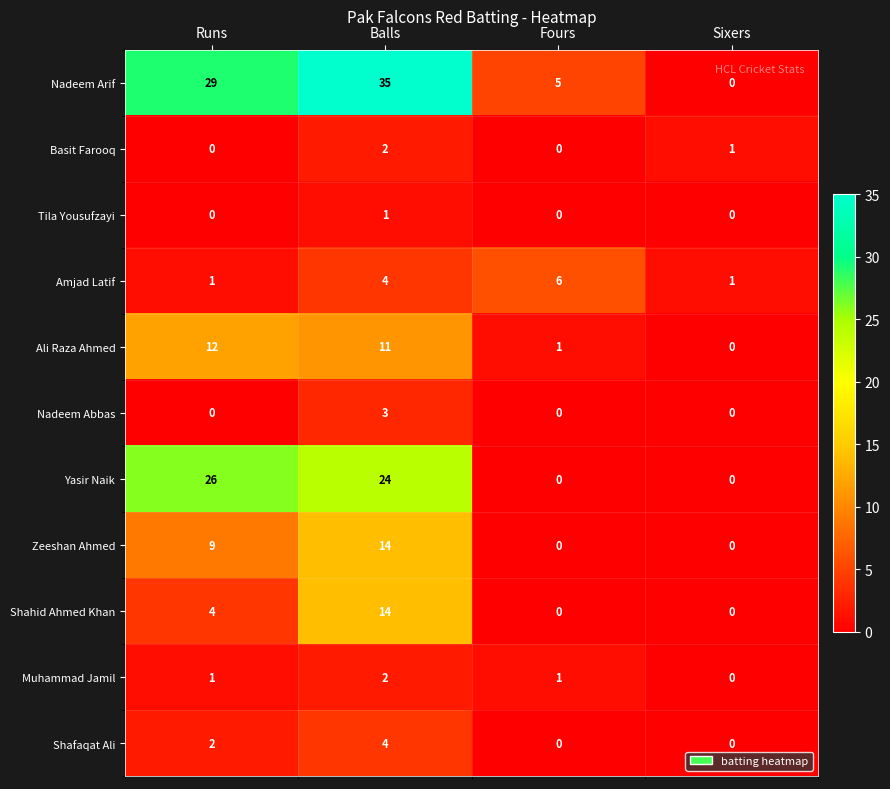

What is the highest value of the Shahid Ahmed Khan series?

14